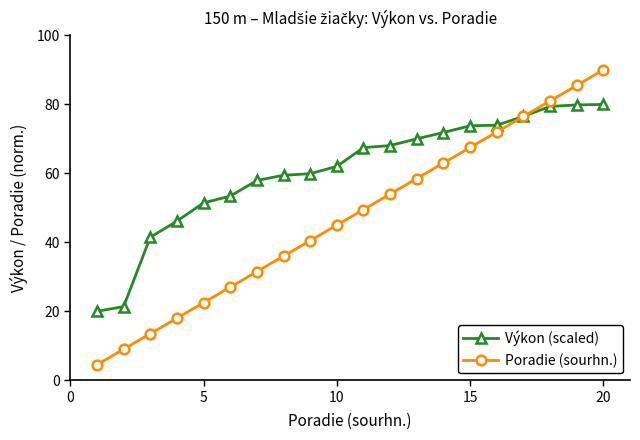

What is the greatest value displayed?

90.0